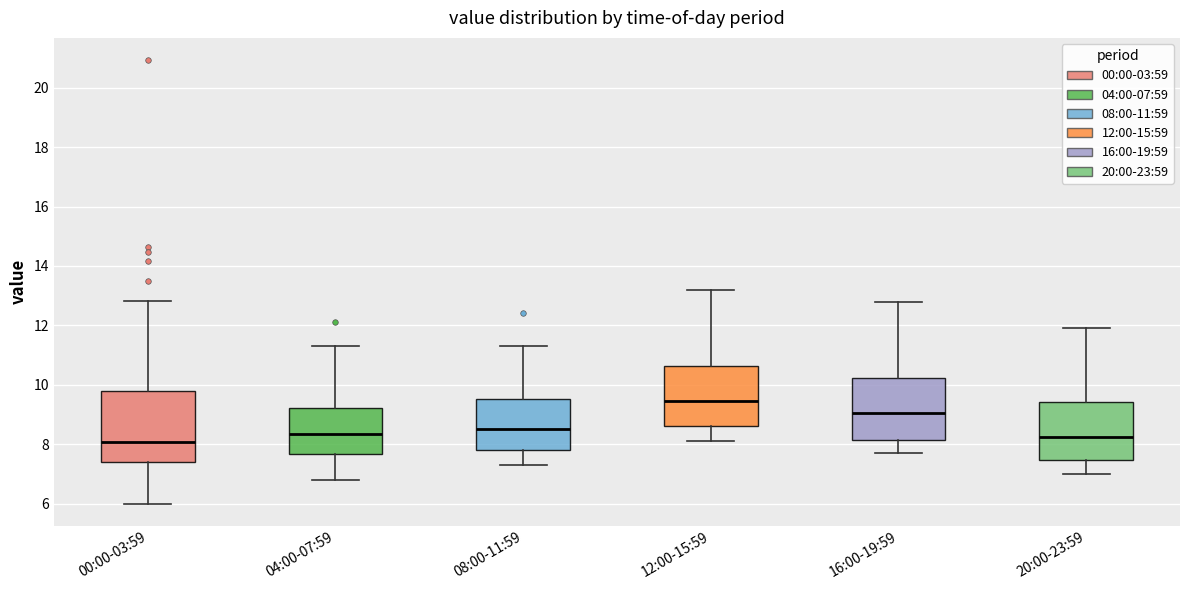

Comparing the boxes themselves (not the whiskers), which one is the tallest?

00:00-03:59